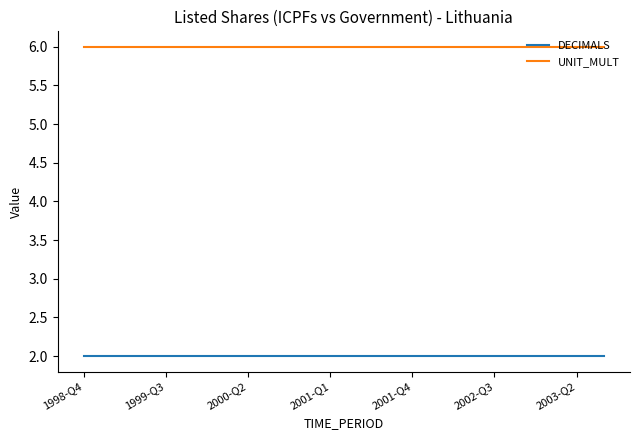

What is the greatest value displayed?

6